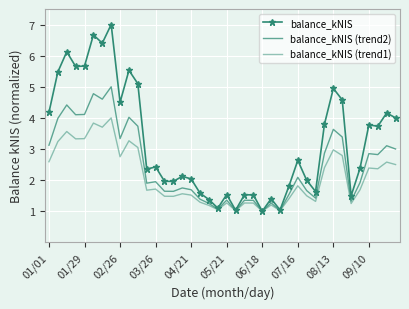

What is the sum of all balance_kNIS (trend1) values?

84.6